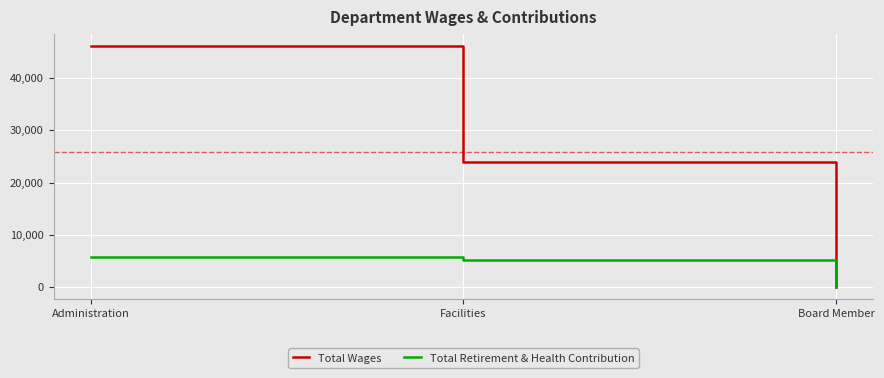

Count the Total Wages values in the range 0 to 46064.

3